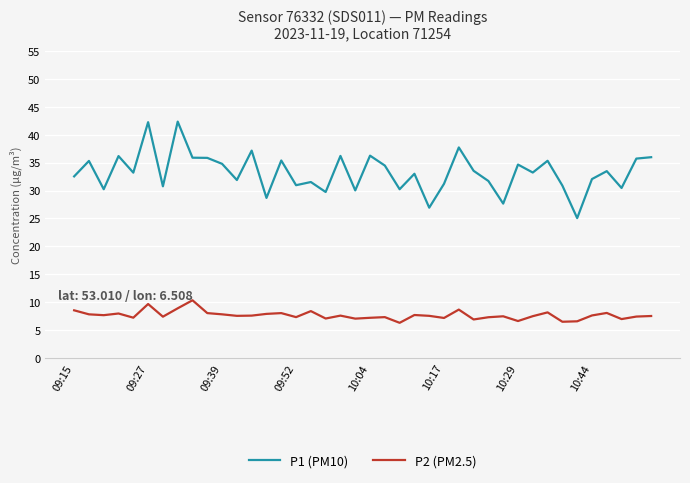

What is the sum of all P2 (PM2.5) values?

305.6